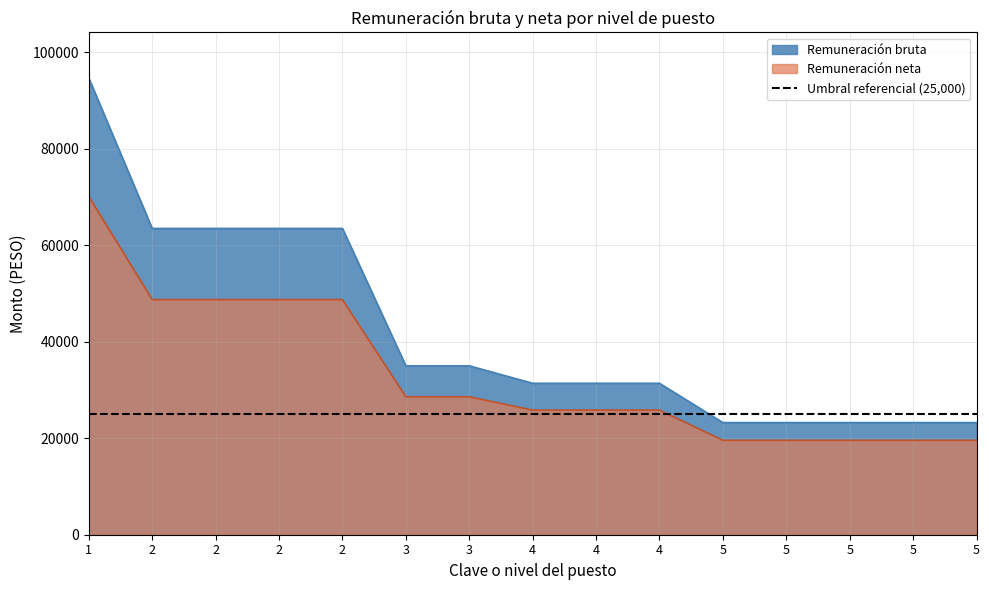

What is the difference between the Remuneración bruta values at 4 and 3?

3617.0